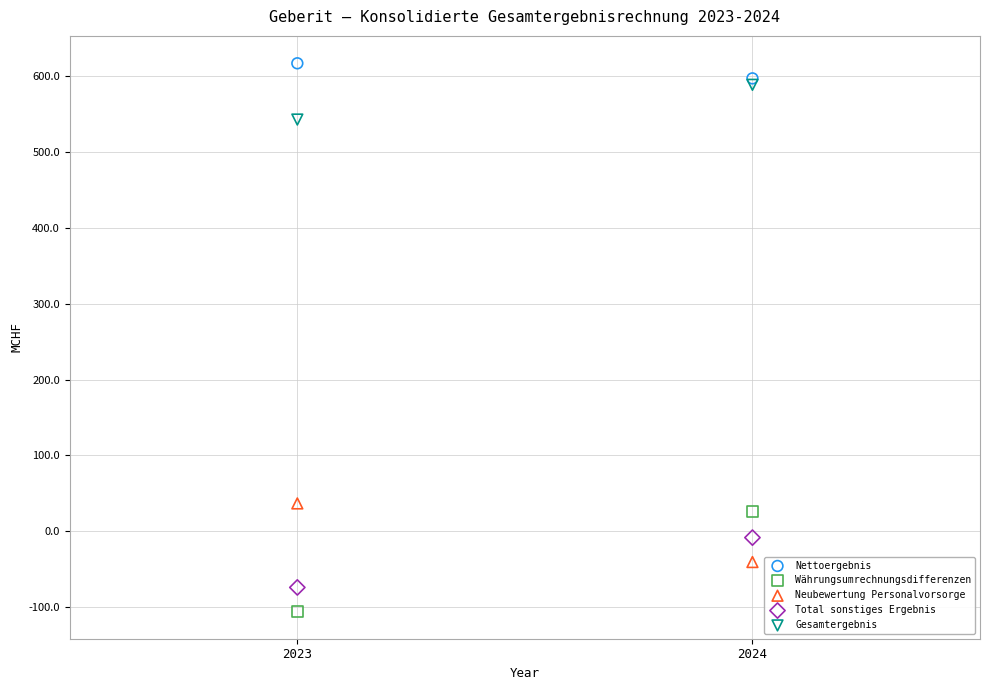

Across all data points, what is the range of X values (max minus min)?

1.0